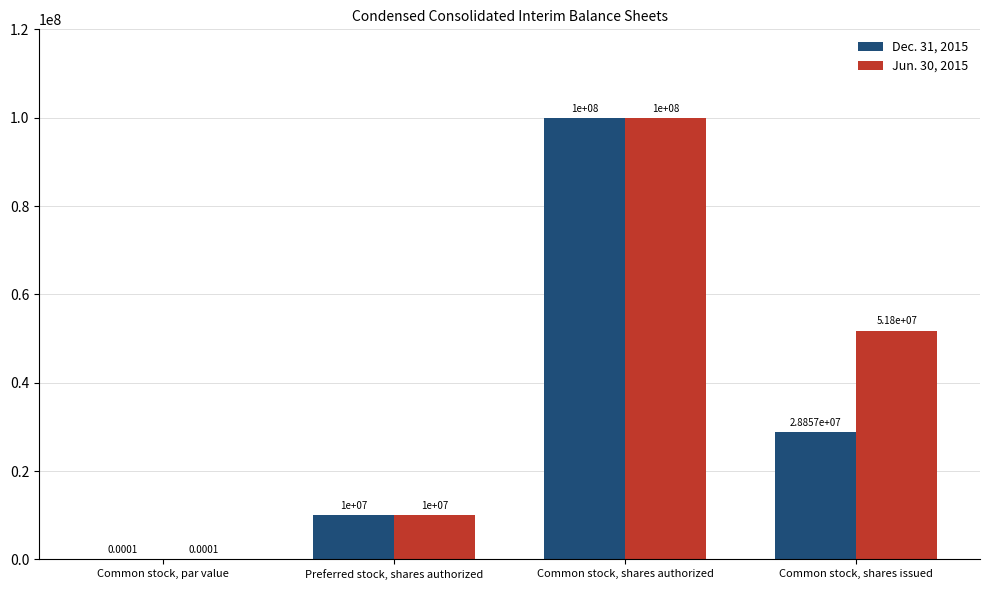

Is the value of Dec. 31, 2015 at Common stock, shares authorized greater than the value of Jun. 30, 2015 at Preferred stock, shares authorized?

Yes